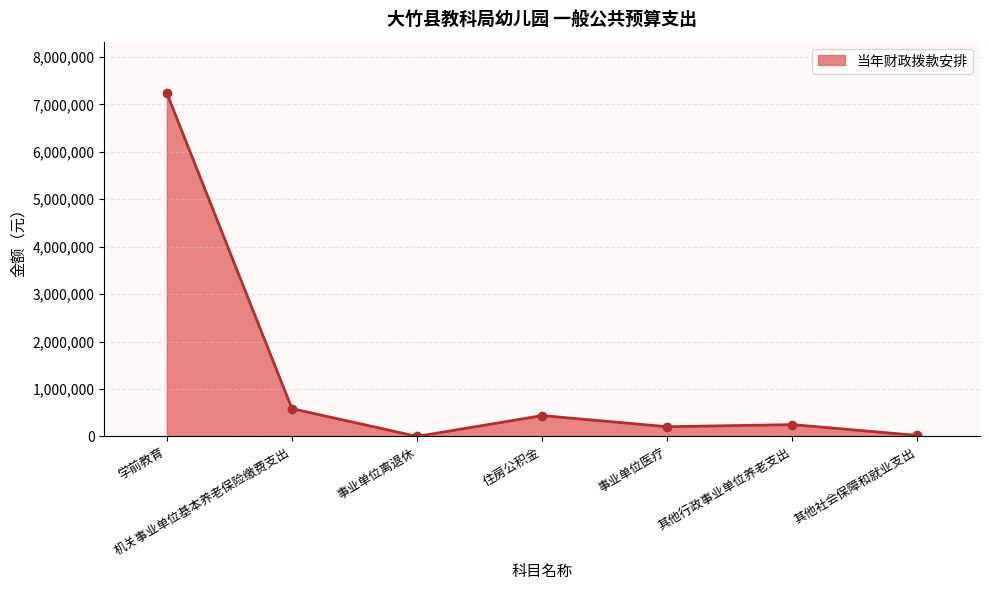

Does the chart display data point markers on the line(s)?

Yes